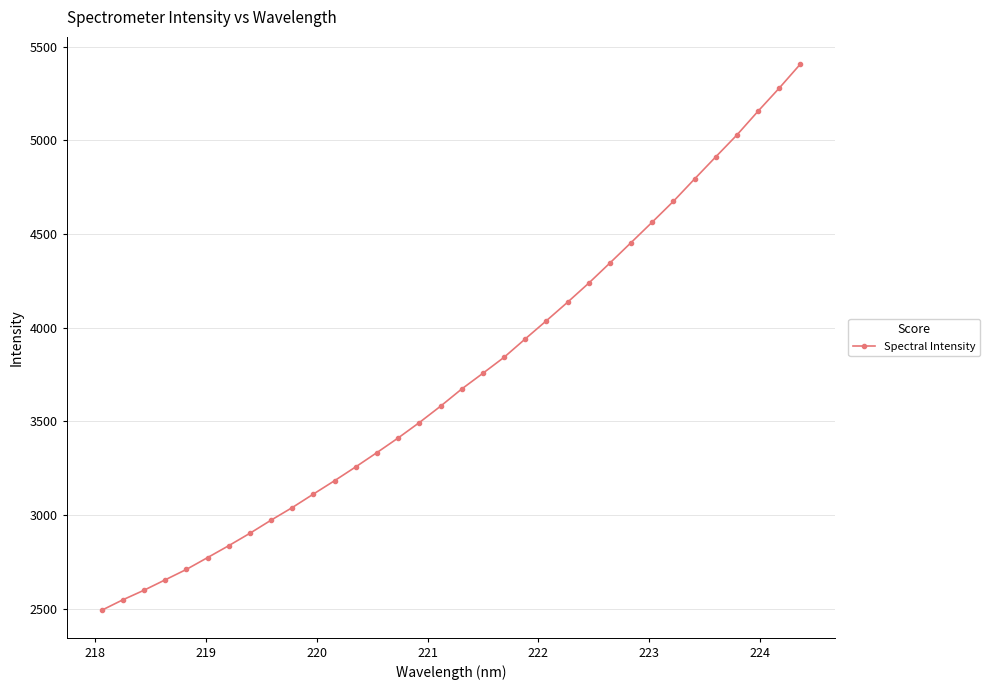

What is the difference between the maximum and minimum values?

2915.0